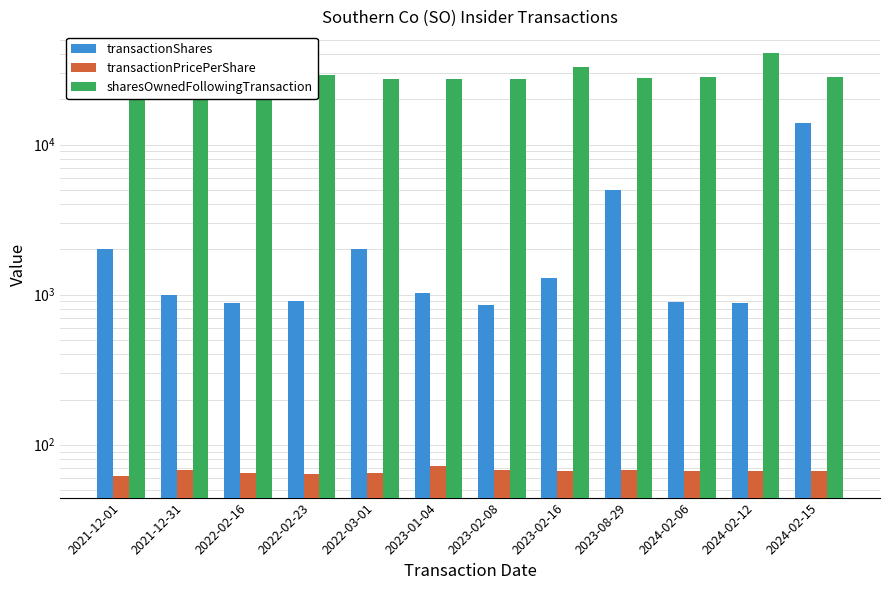

What is the total value across all series at 2024-02-15?

42031.1